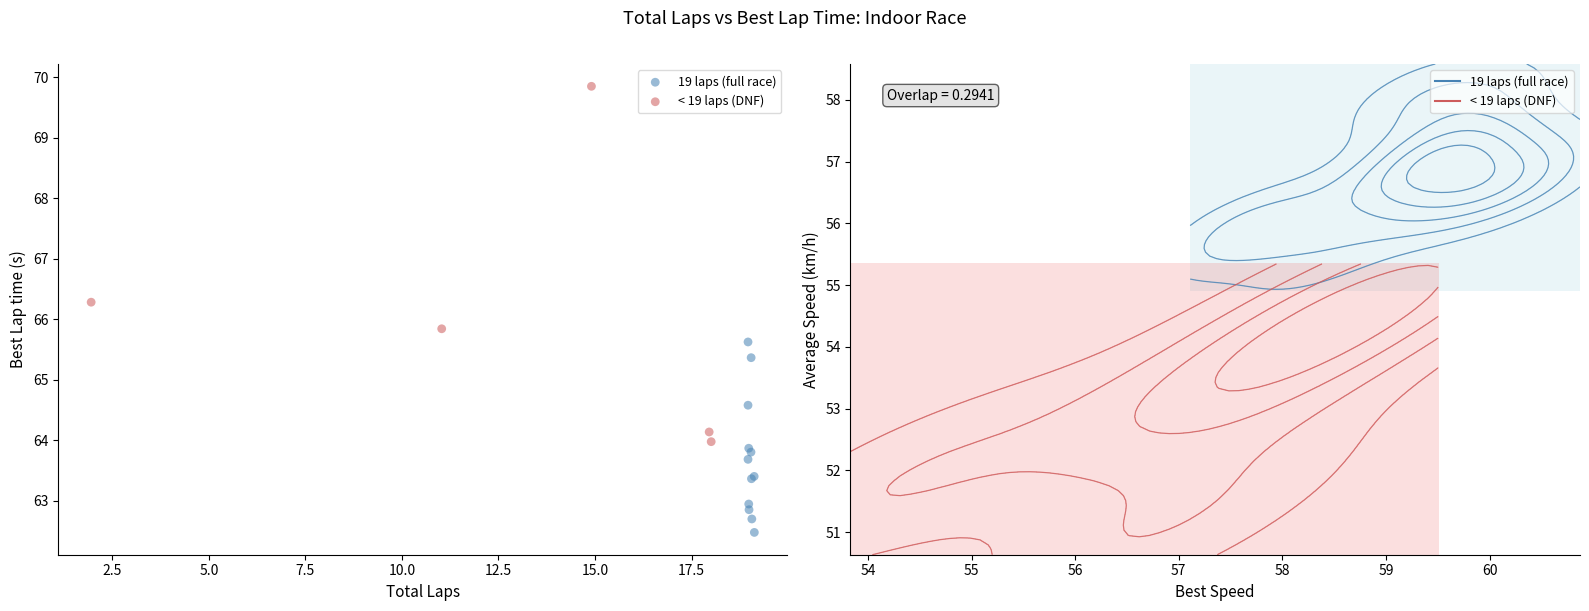

Which series contains the highest Y value?

< 19 laps (DNF)